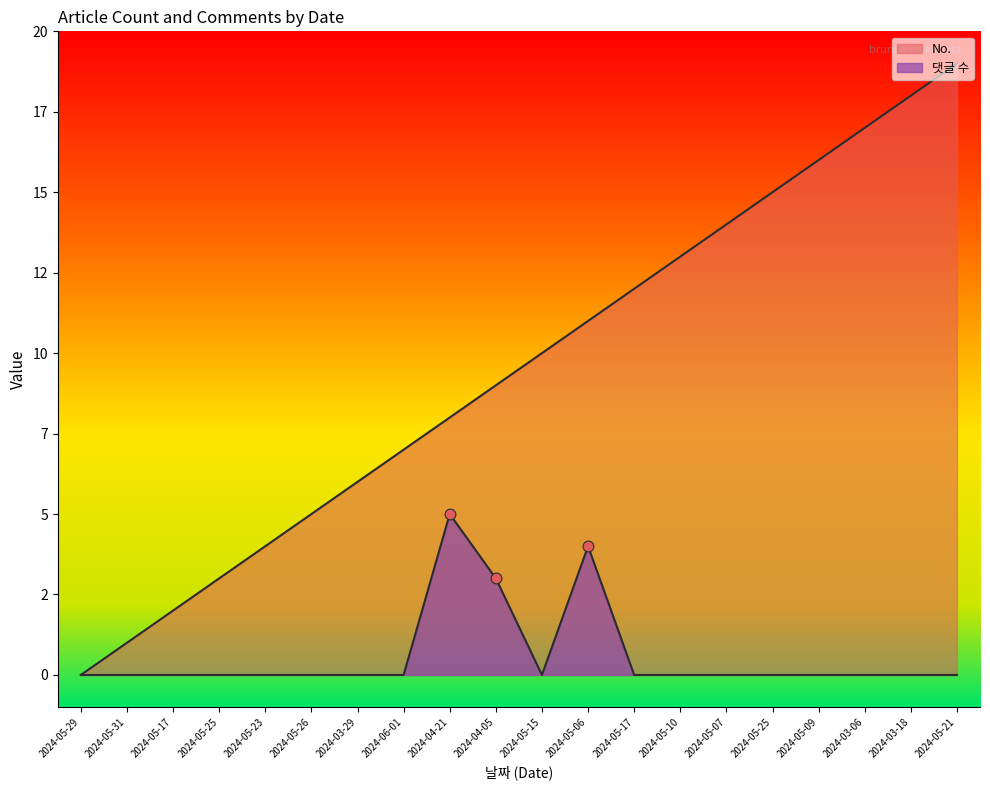

Which series has the largest Y range (max minus min)?

No.